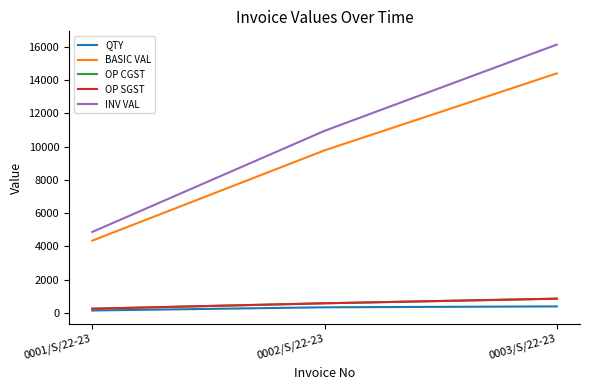

Does the chart have visible grid lines?

No